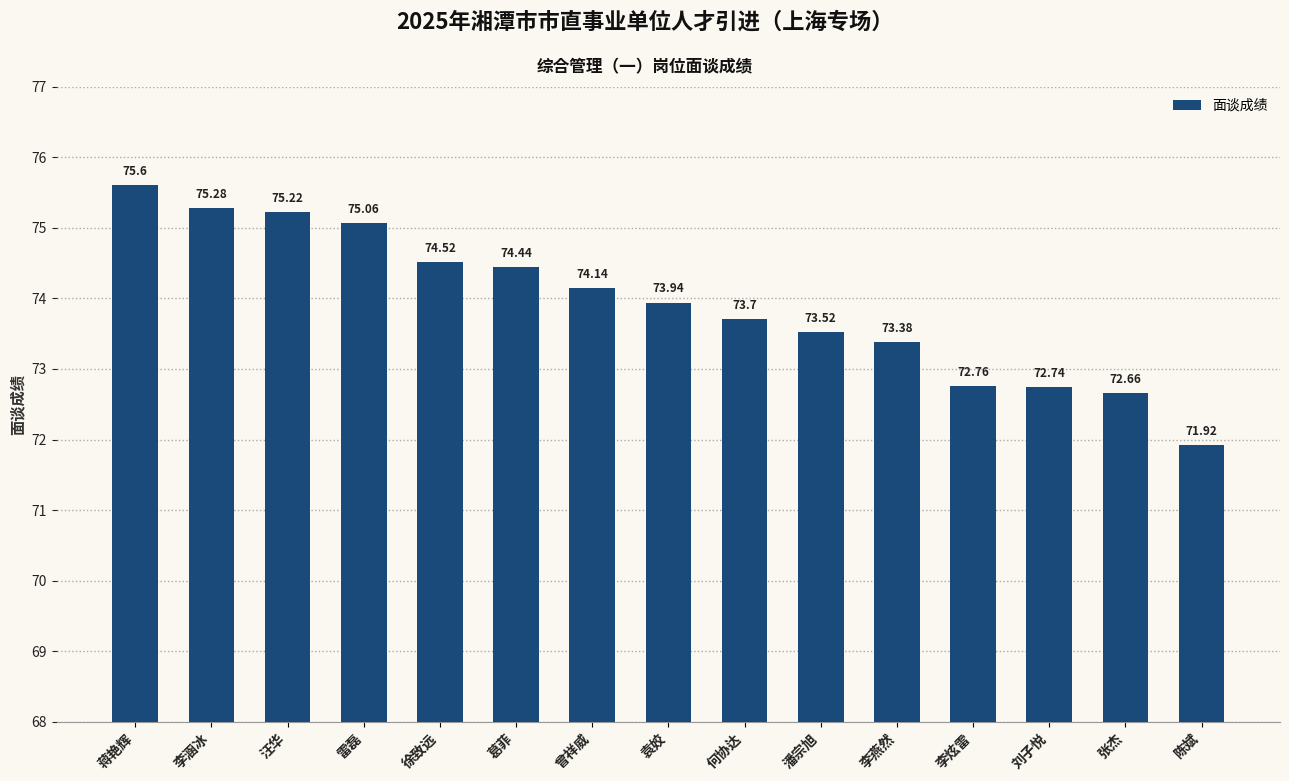

Rank the categories by value from lowest to highest.

陈斌, 张杰, 刘子悦, 李炫雷, 李燕然, 潘宗旭, 何协达, 袁姣, 曾祥威, 葛菲, 徐致远, 雷磊, 汪华, 李涵冰, 蒋艳辉